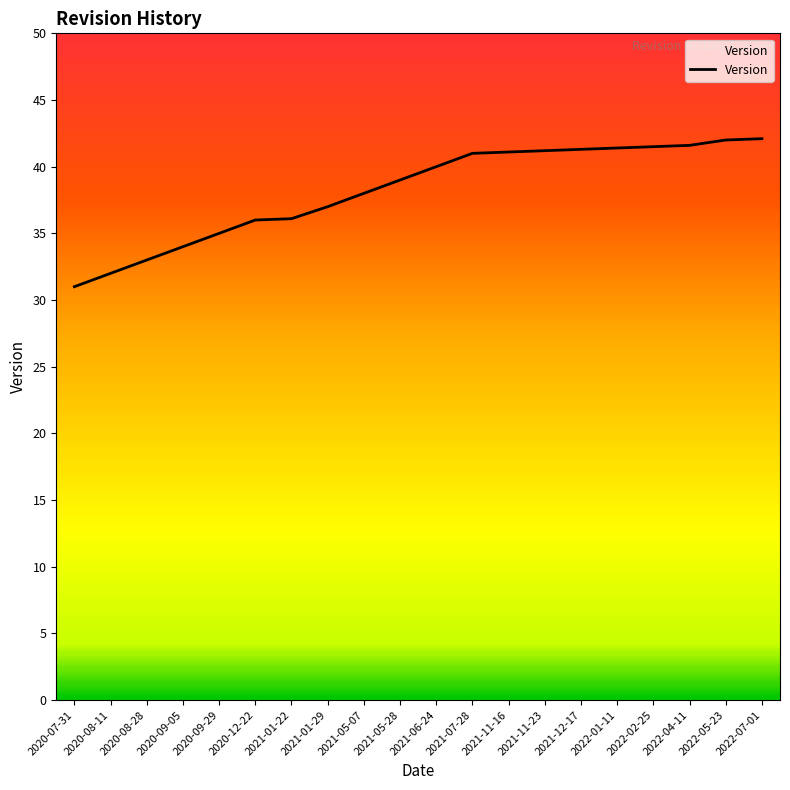

Which label corresponds to the smallest value in the chart?

2020-07-31